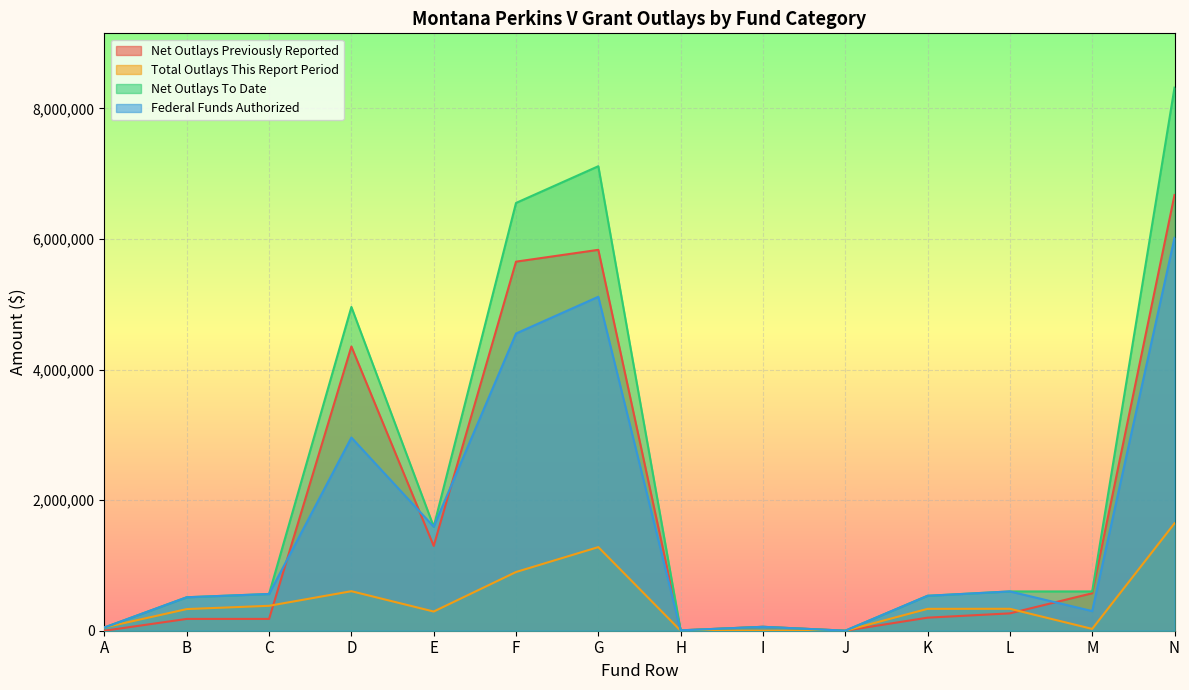

At which label does Net Outlays To Date reach its minimum?

J